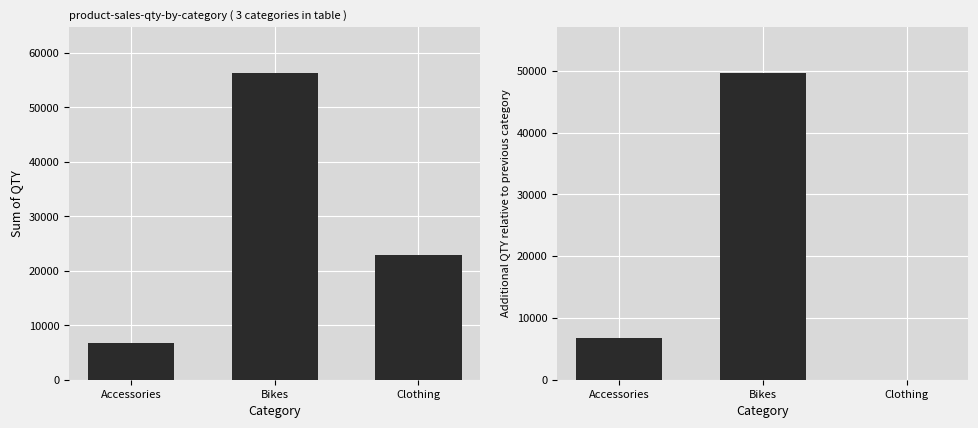

What is the greatest value displayed?

56347